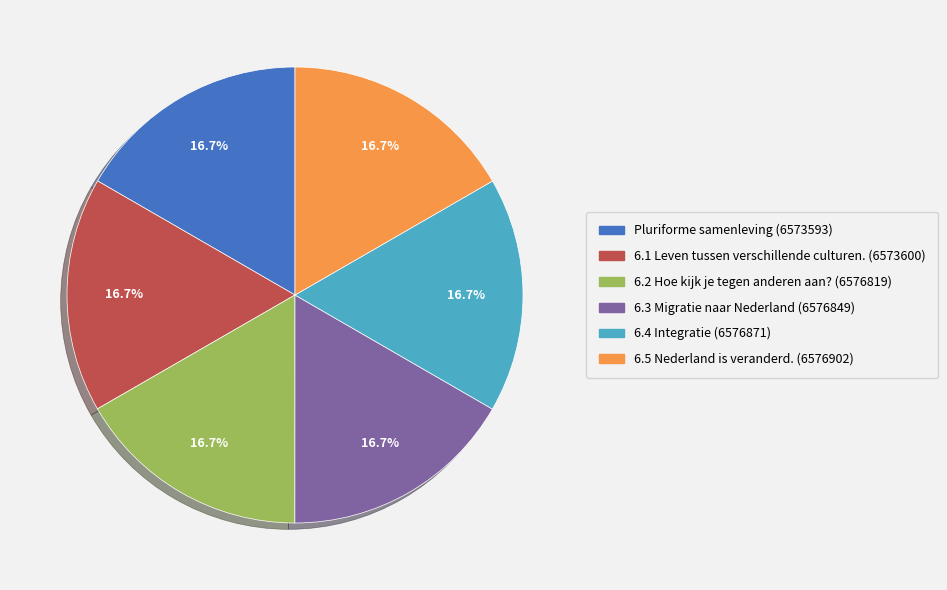

Approximately how many times larger is the value at 6.3 Migratie naar Nederland compared to 6.1 Leven tussen verschillende culturen.?

1.0